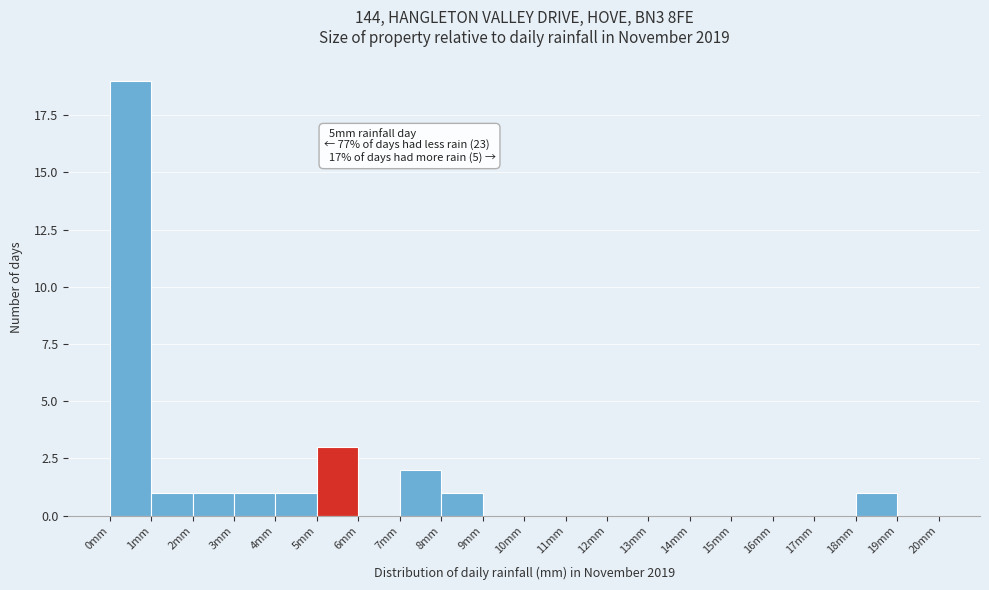

Over which range of the x-axis is the bar tallest?

0 to 1